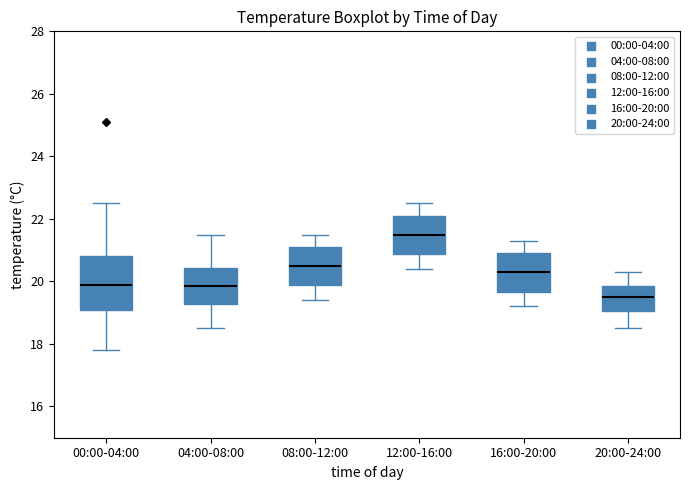

Where does the lower whisker of the box for 12:00-16:00 end on the y-axis? The values are not printed on the chart, so give them approximately, as read against the axis.

20.4